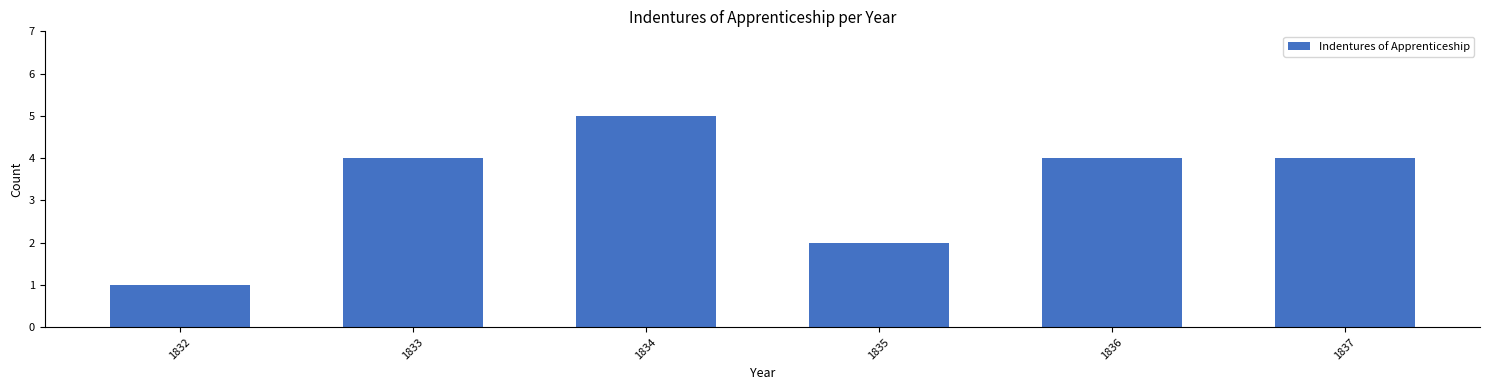

Reading left to right, list all the values displayed in this chart.

1832=1	1833=4	1834=5	1835=2	1836=4	1837=4